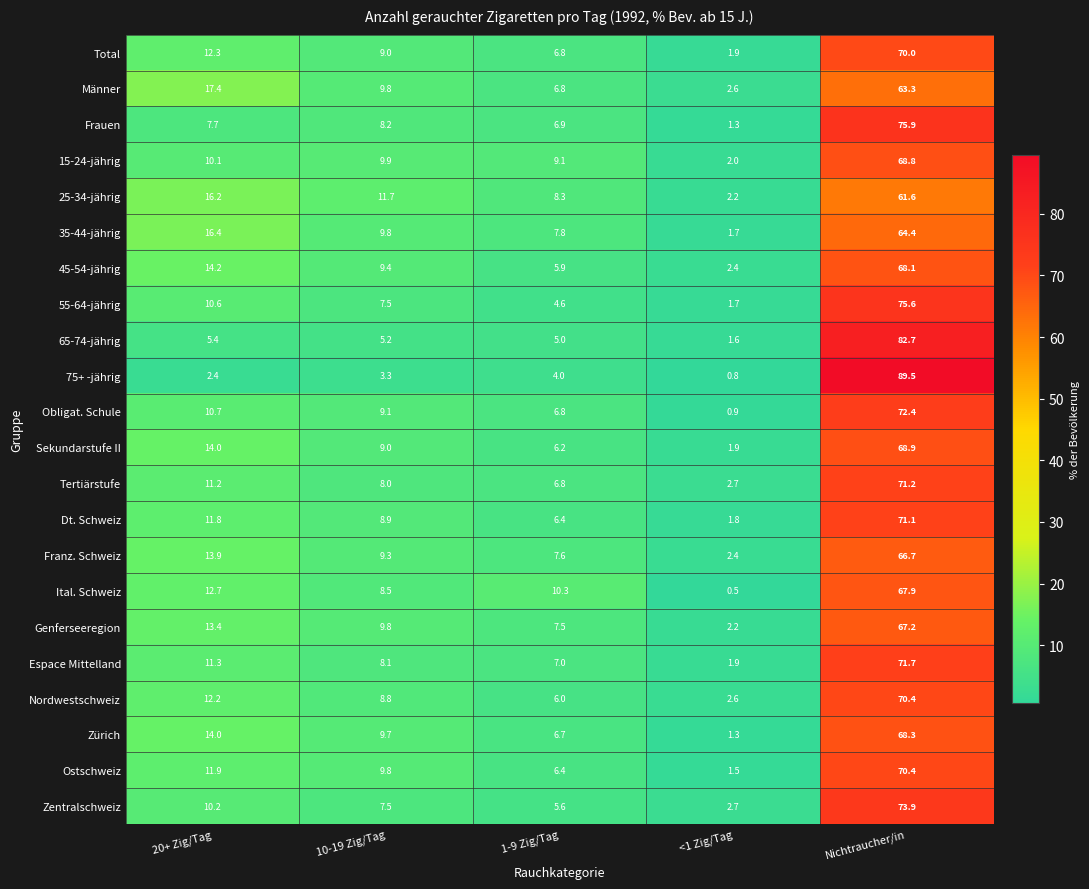

Where is Espace Mittelland nearest to the value 36?

20+ Zig/Tag